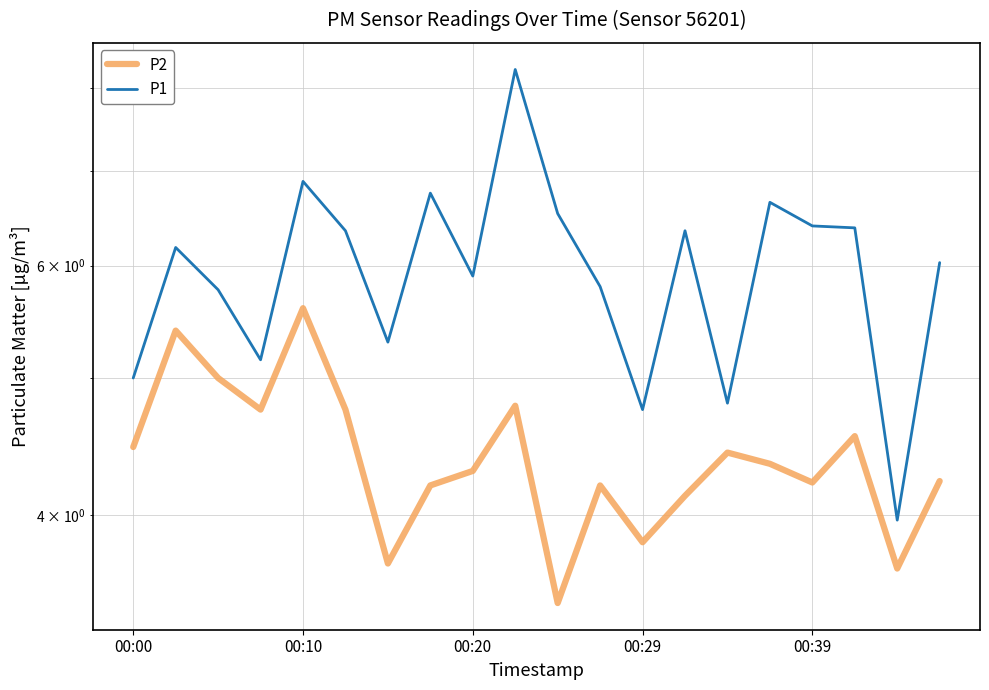

True or false: P2 has more than 0 points higher than both neighbors.

True